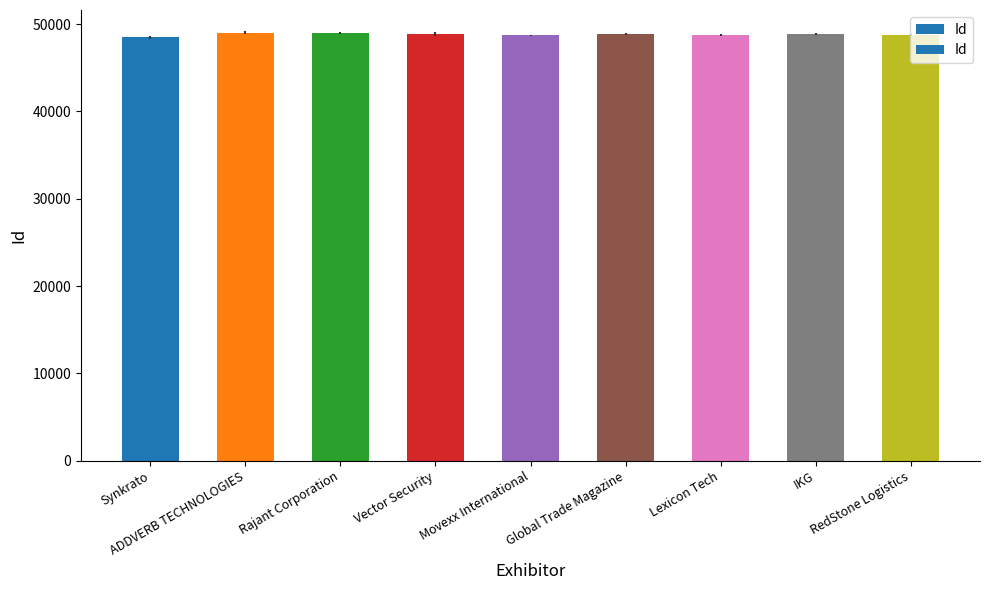

The chart shows a value of 48875 at Vector Security. True or false?

True